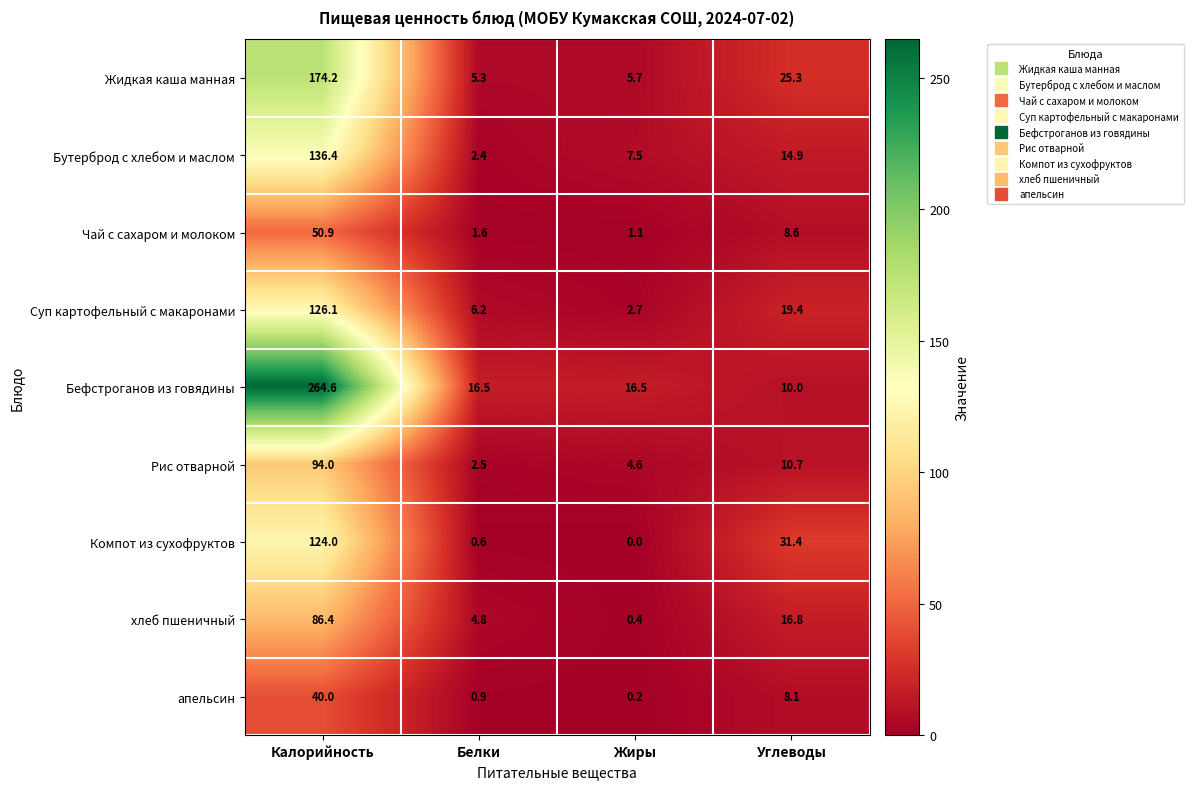

Which series has the widest spread of values?

Бефстроганов из говядины